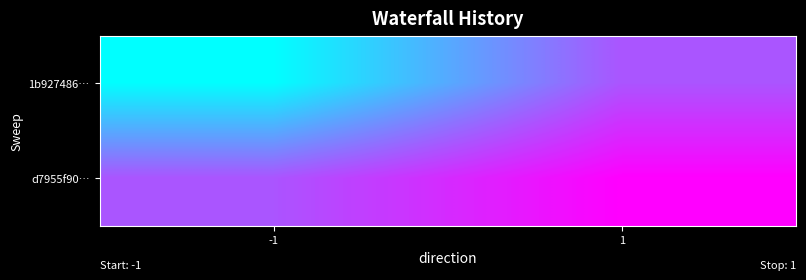

Reading right to left, extract all data points from this chart.

1b927486…: 1=1	-1=-1
d7955f90…: 1=2	-1=1